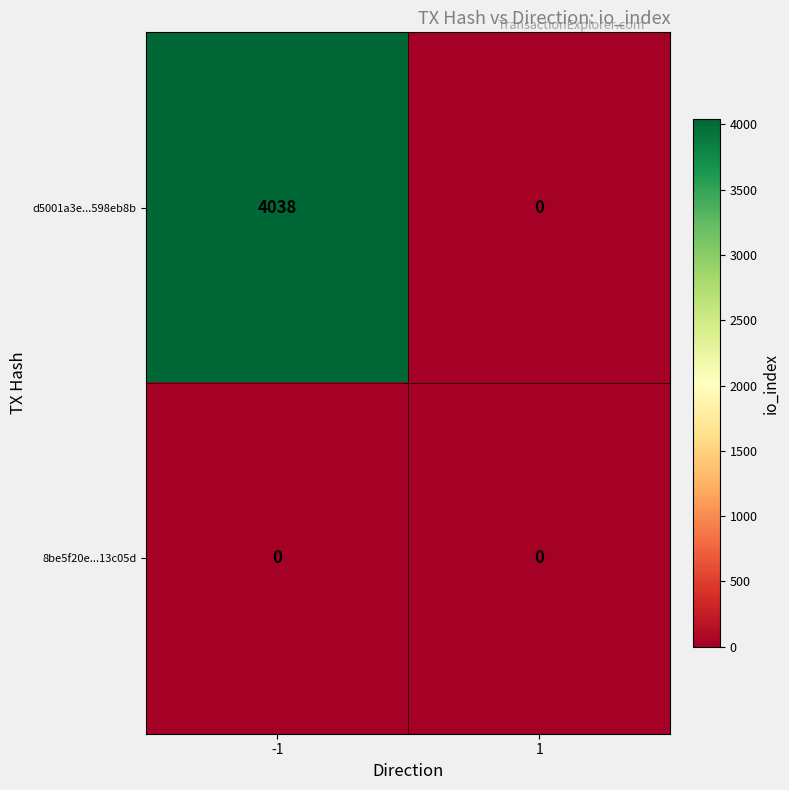

The d5001a3e...598eb8b series shows 1720 at -1. True or false?

False